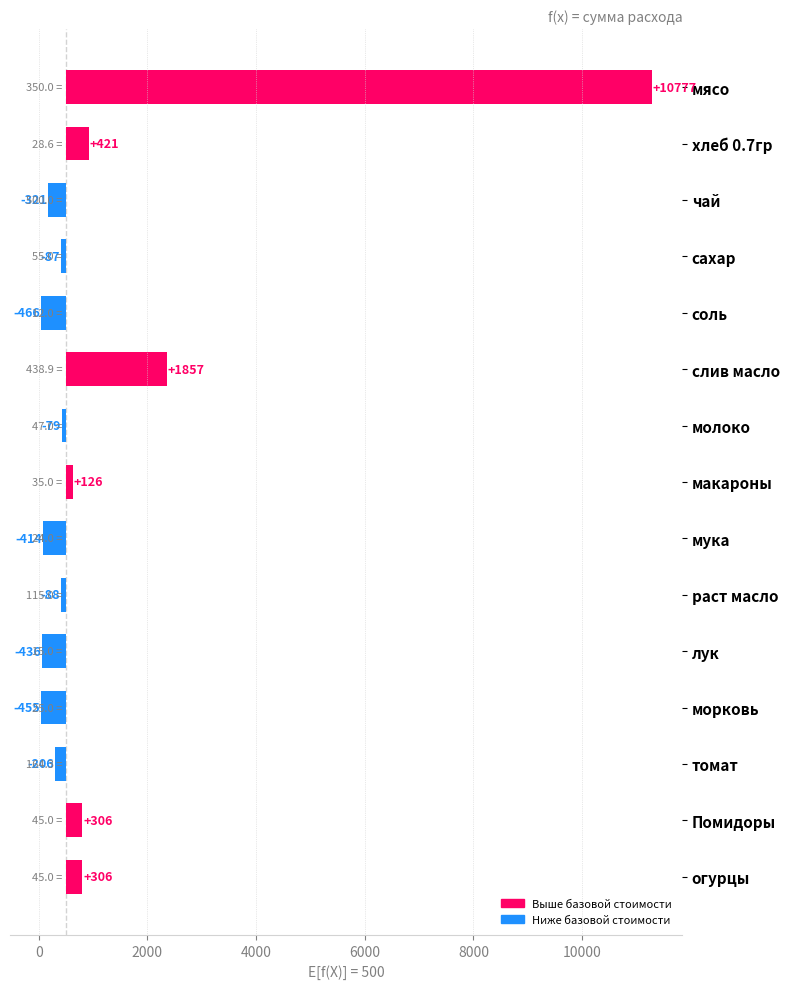

Read the value at томат.

-205.9